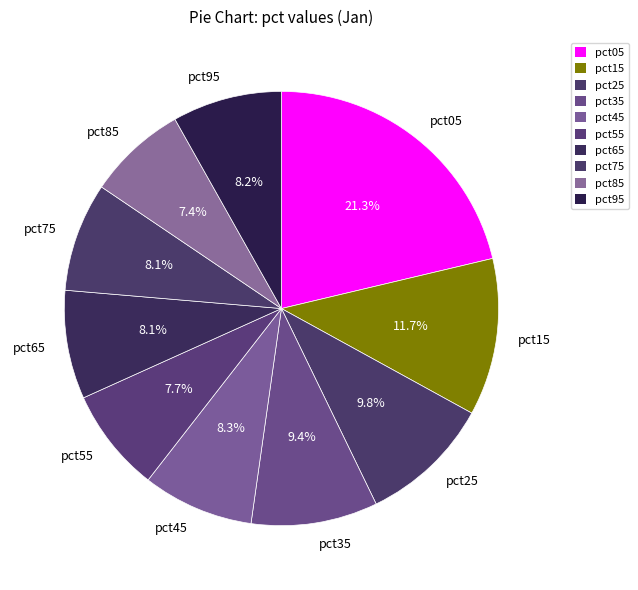

To the nearest percent, what portion does pct35 represent?

9%